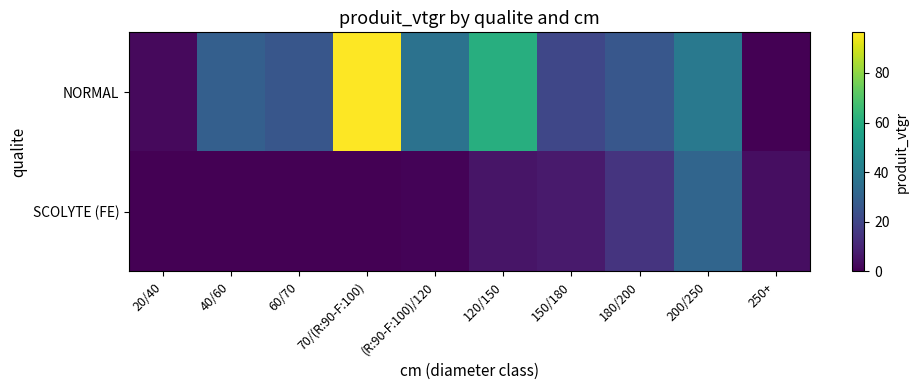

List the series in order of their overall mean, lowest first.

SCOLYTE (FE), NORMAL